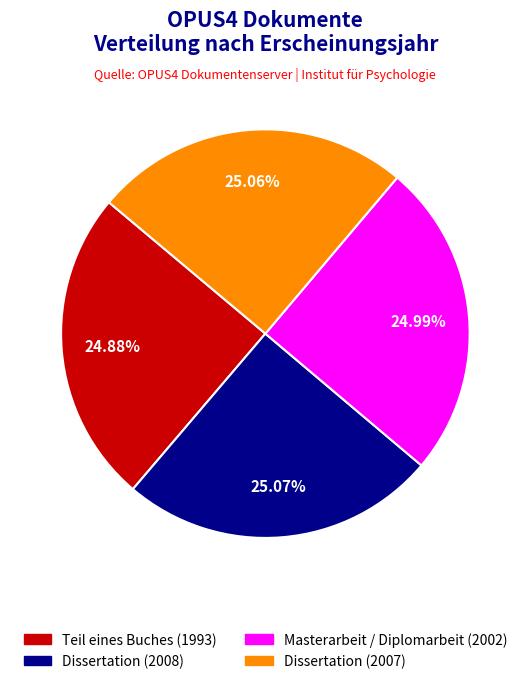

Is the sum of Dissertation (2007) and Teil eines Buches (1993) greater than half?

No